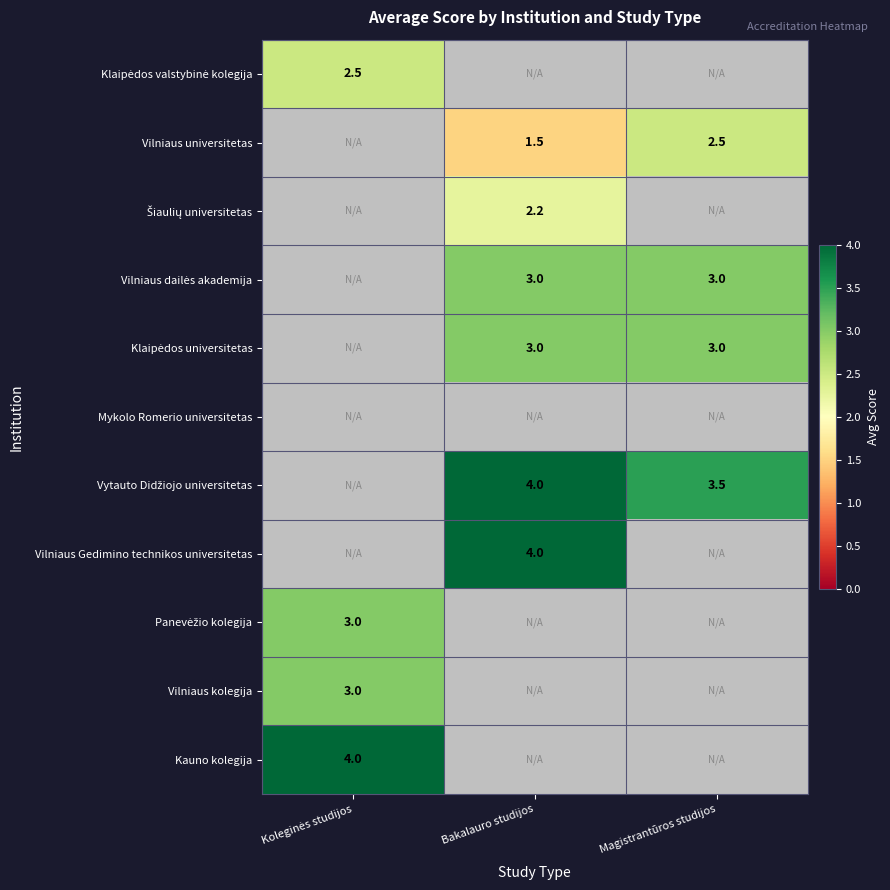

Count the number of data series in this chart.

11